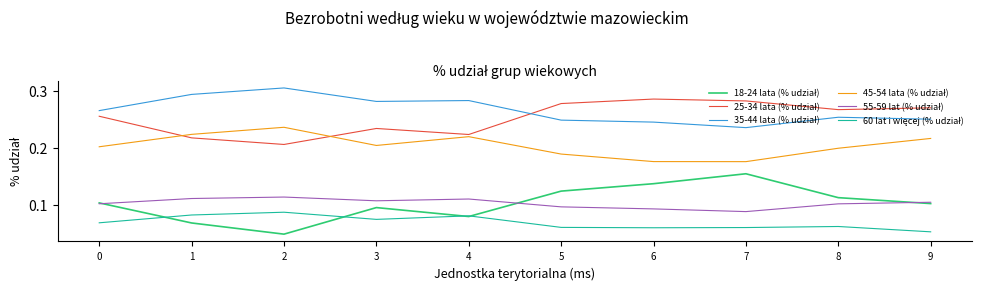

What is the total value across all series at 9?

1.0